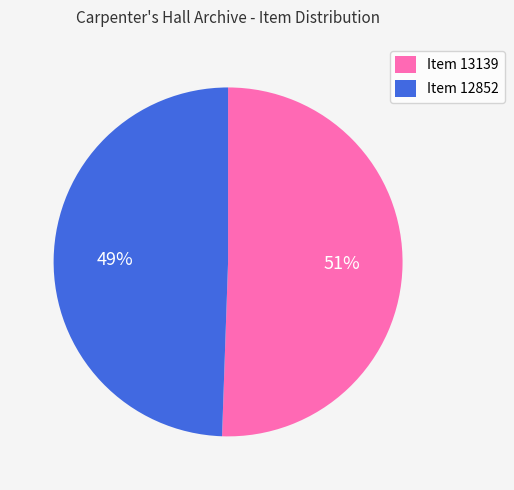

Which category has the biggest portion of the pie?

Item 13139